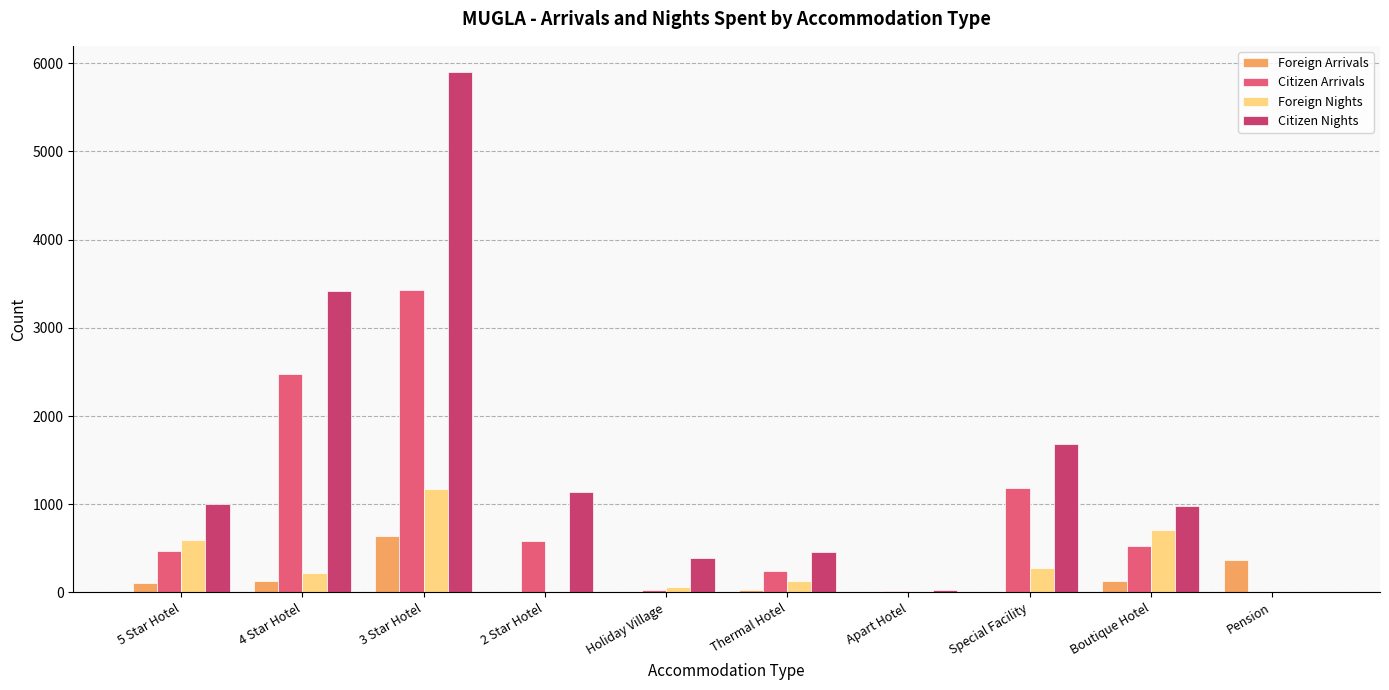

Between 4 Star Hotel and Holiday Village, which series saw the biggest shift?

Citizen Nights